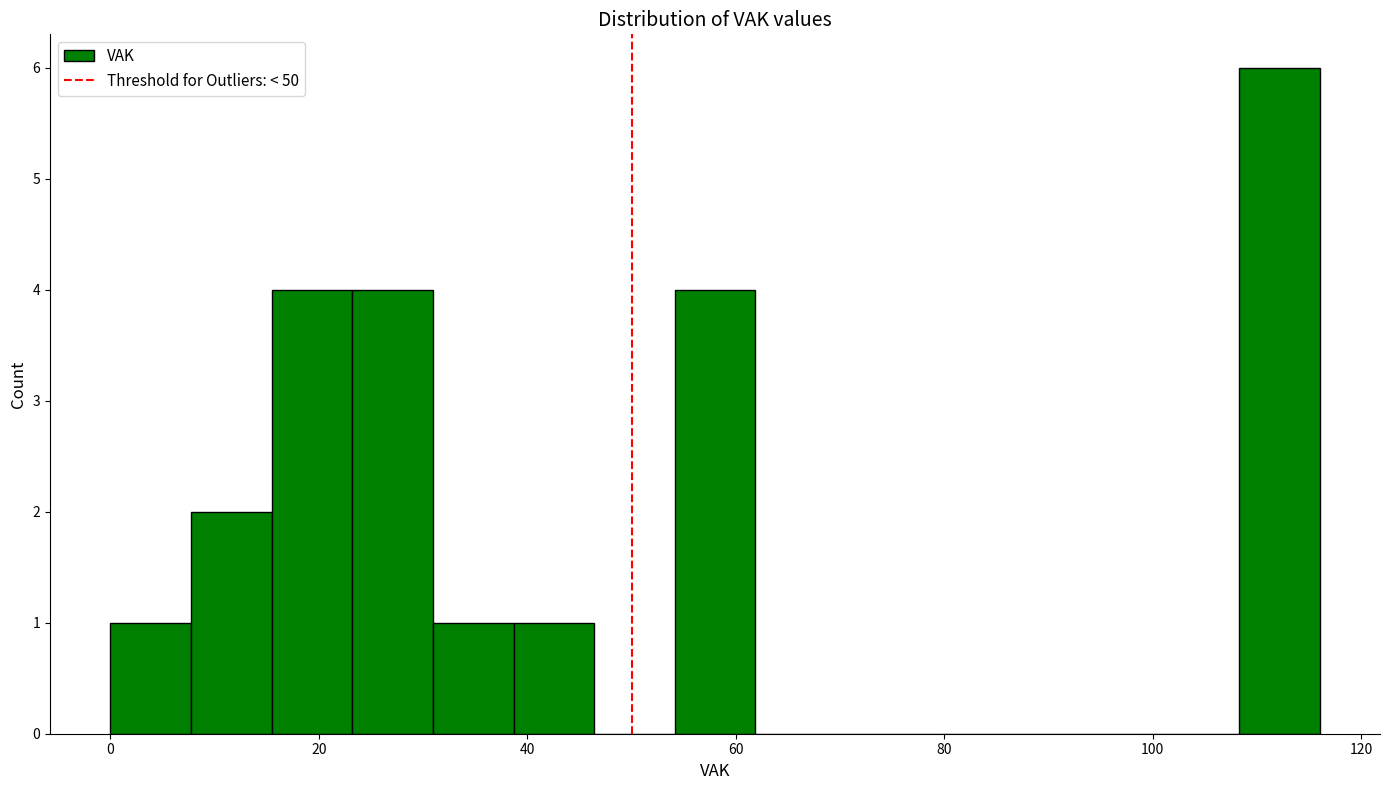

Read against the x-axis, roughly where is the centre of the tallest bar?

112